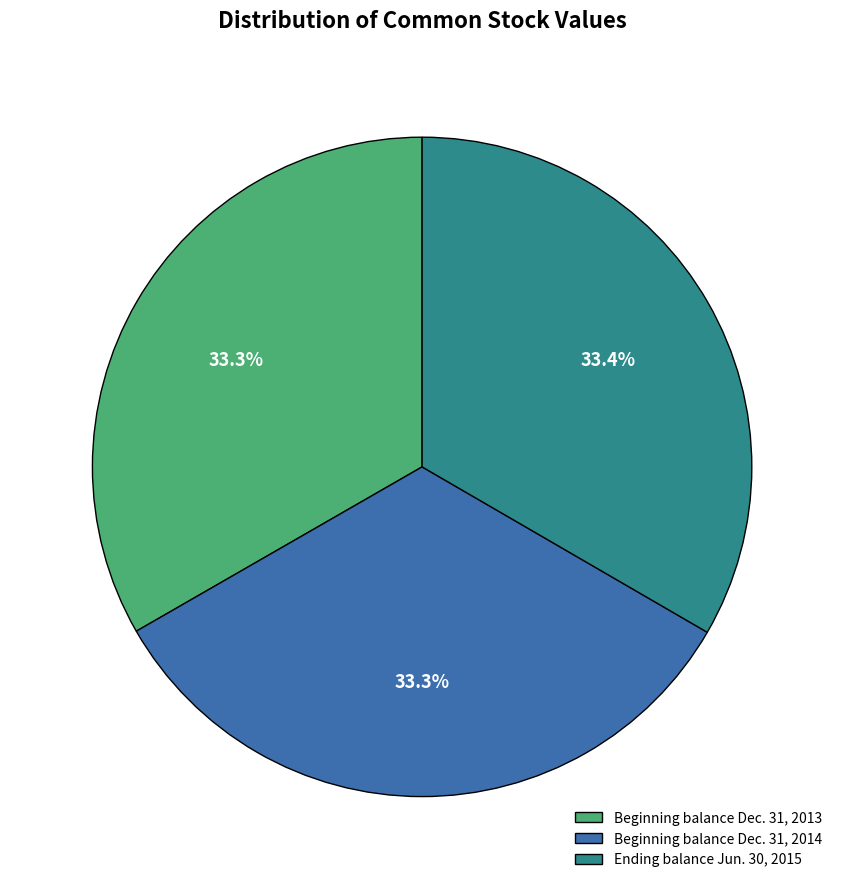

Does any single category account for the majority?

No